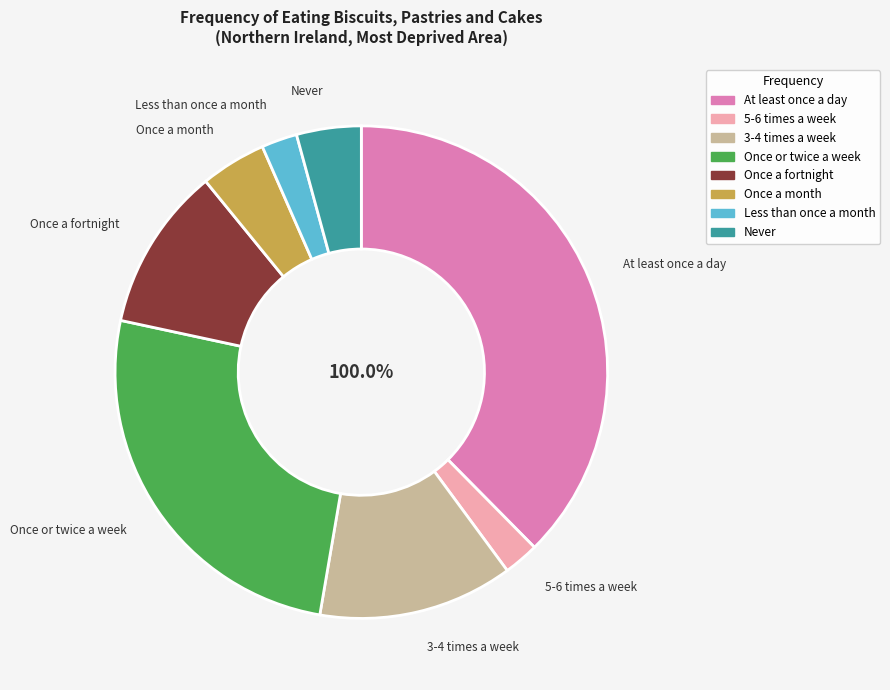

What percentage is the Once a month slice, to the nearest percent?

4%